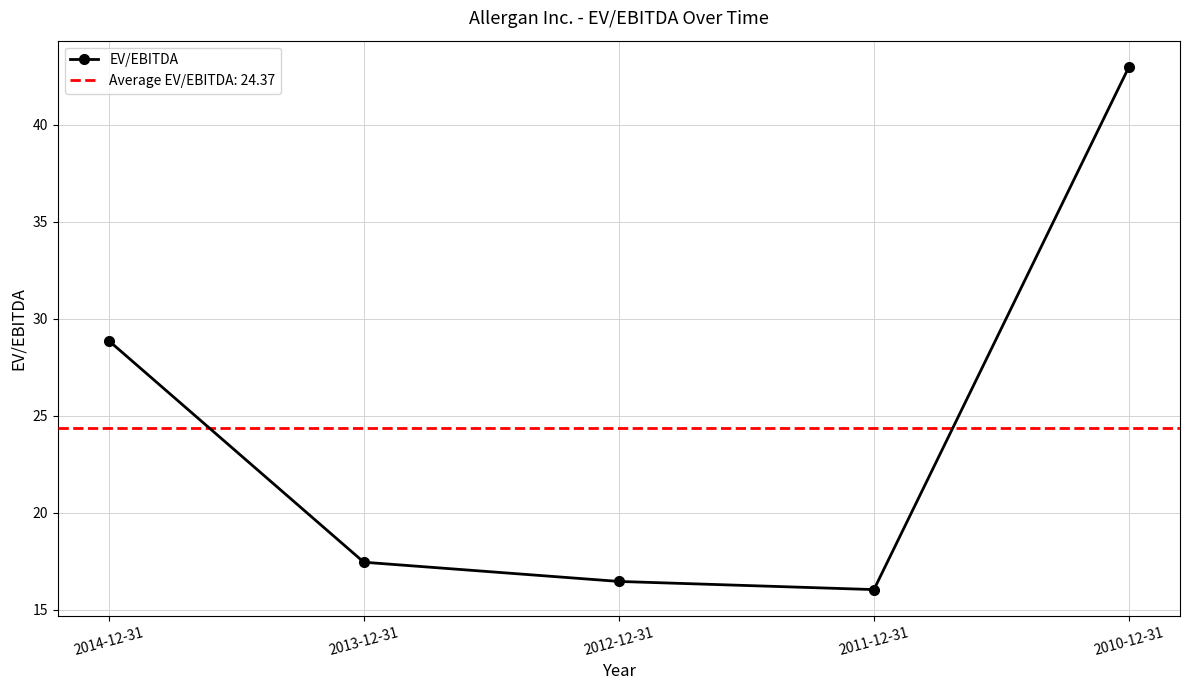

True or false: the data shows 5.5 at 2013-12-31.

False